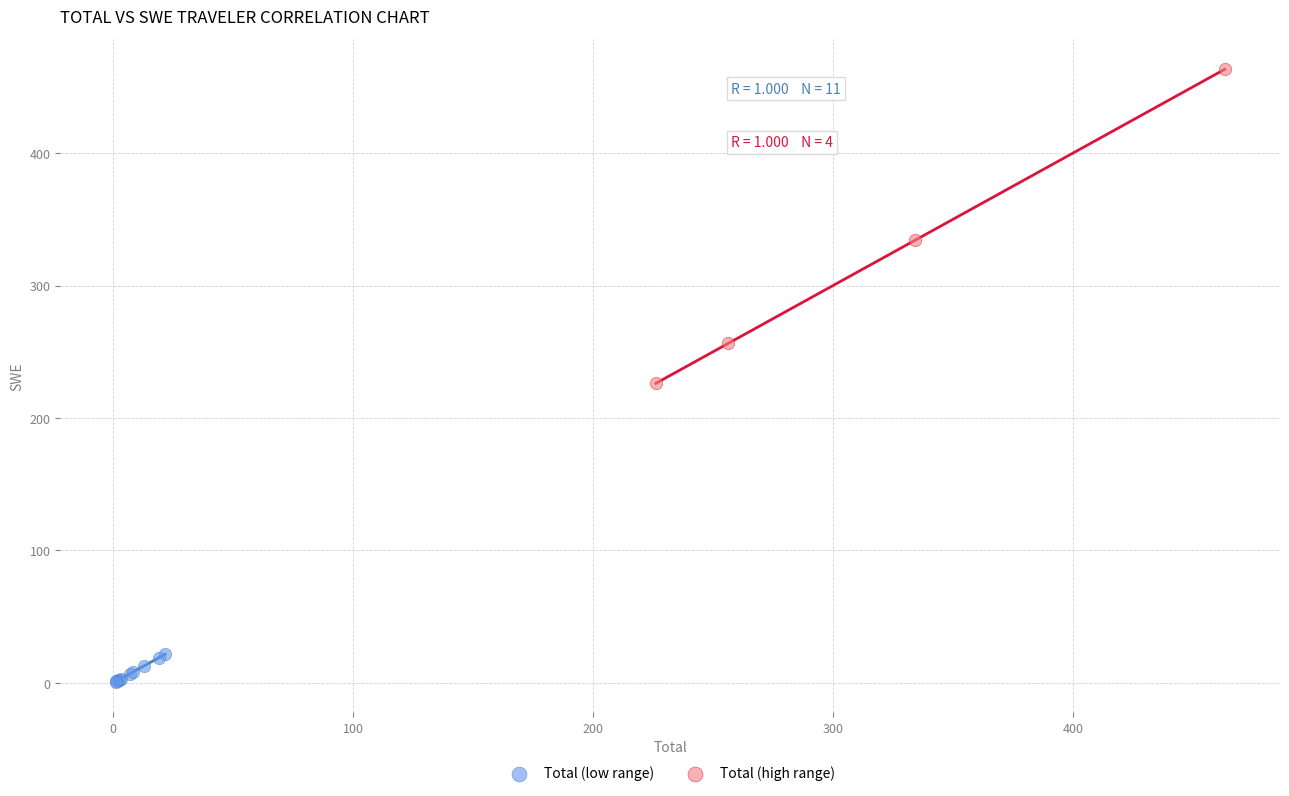

Which series reaches the minimum Y coordinate?

Total (low range)